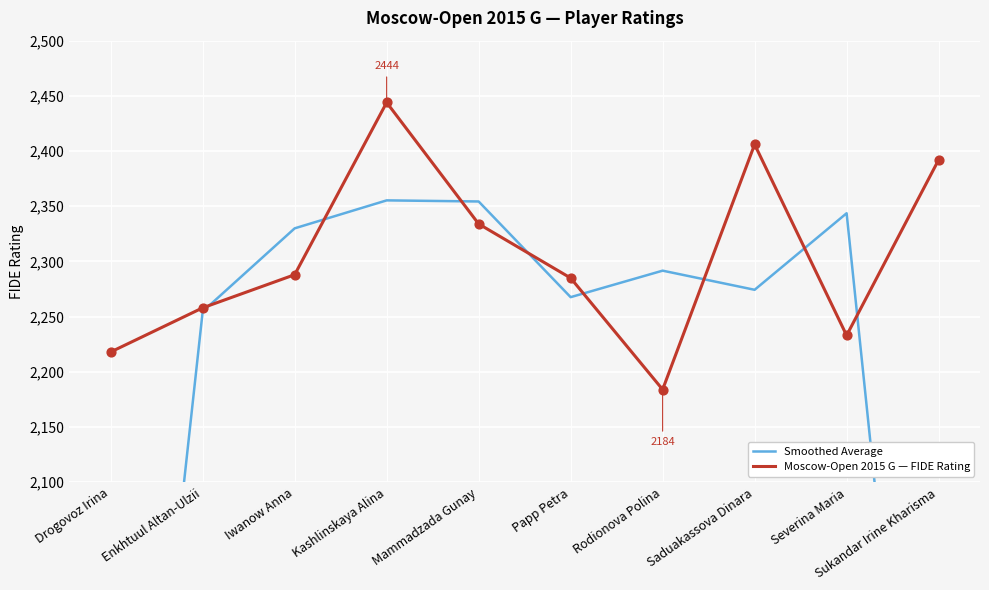

Which series reaches the maximum Y coordinate?

Moscow-Open 2015 G — FIDE Rating